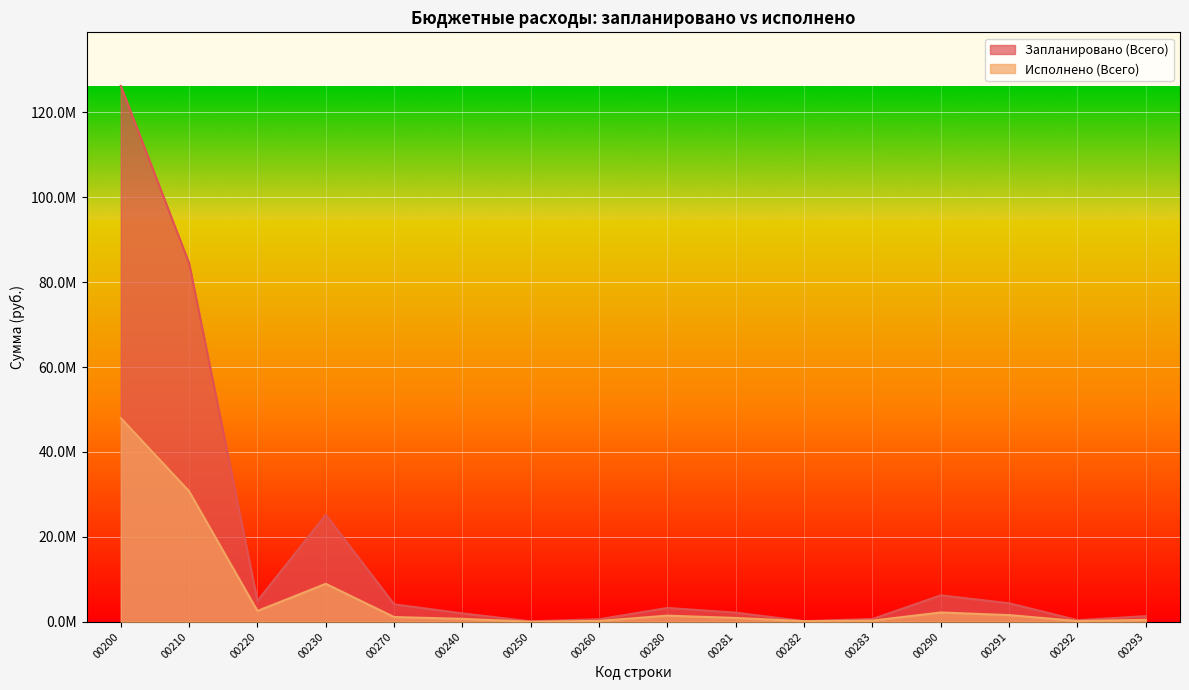

True or false: Исполнено (Всего) has a value of 193453.3 at 00260.

True